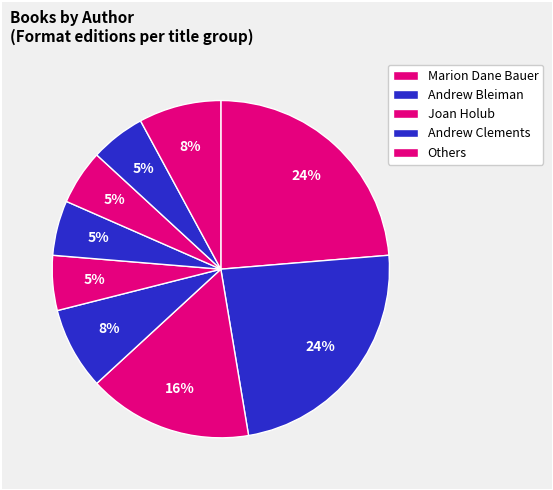

How many slices are in this pie chart?

9